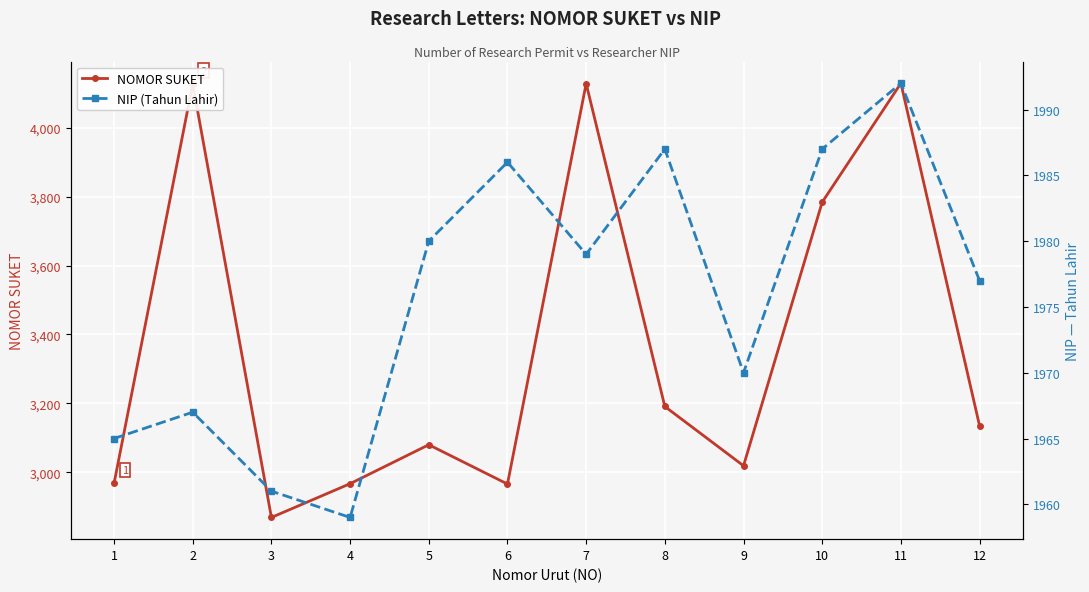

What is the value of the NIP (Tahun Lahir) point at the 4th from the left?

1959